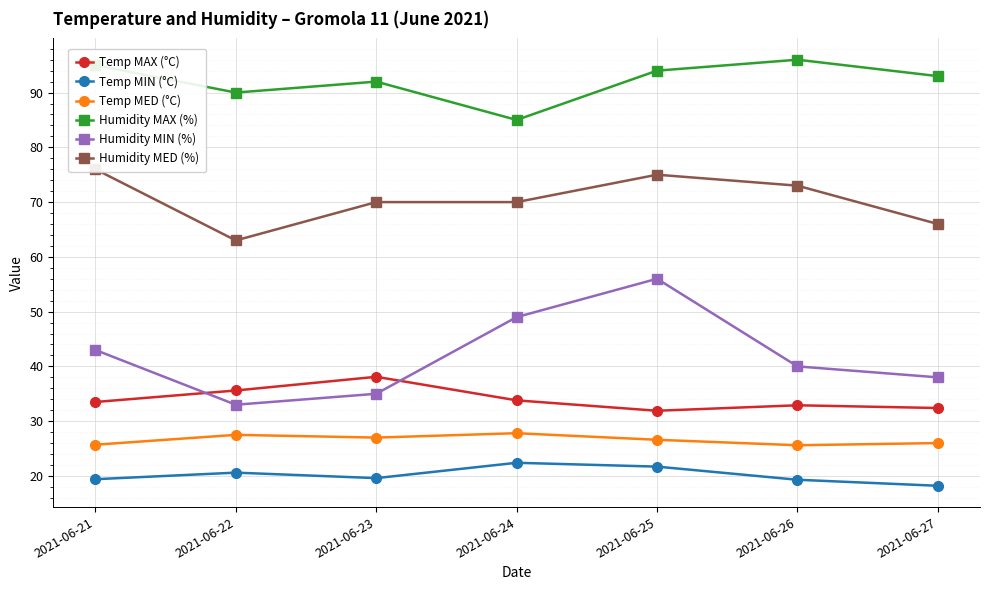

At which category is the sum across all series the highest?

2021-06-25